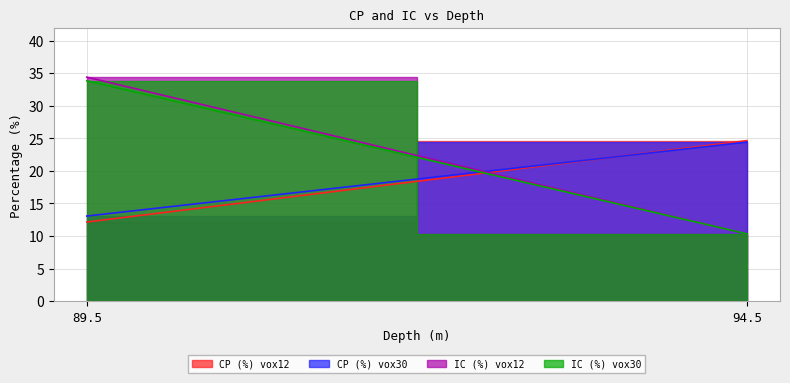

What is the lowest value of the IC (%) vox30 series?

10.3